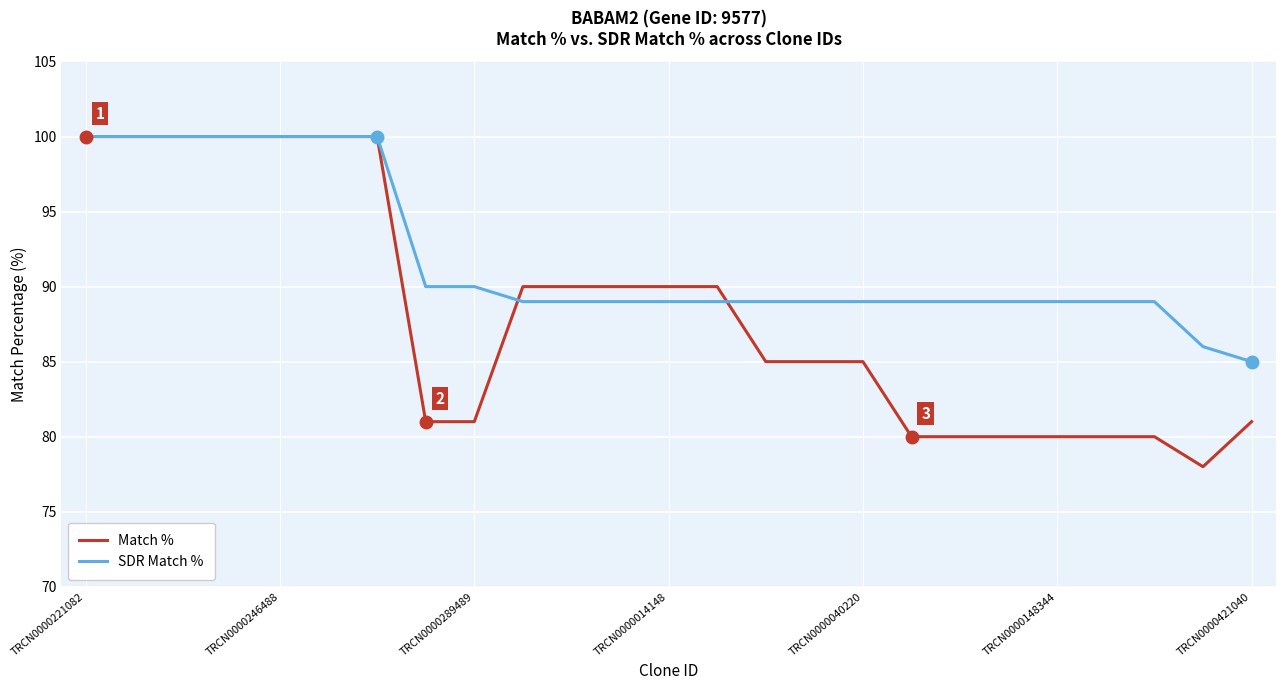

Which series has the largest range (max minus min)?

Match %